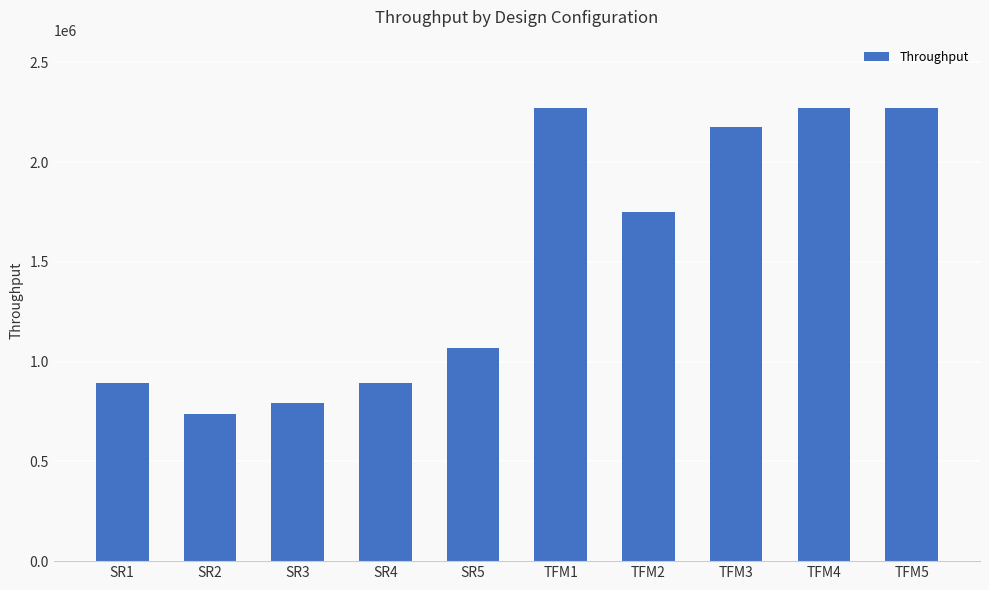

What is the average value?

1512338.2